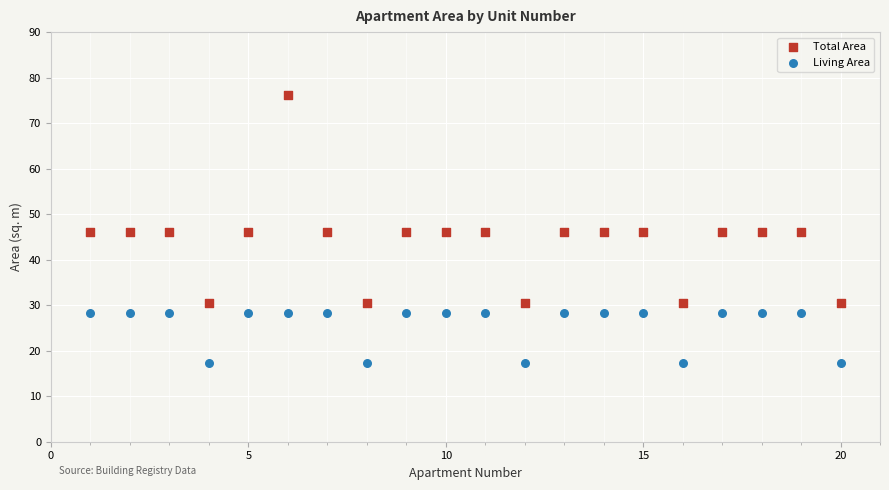

Across all data points, what is the range of X values (max minus min)?

19.0